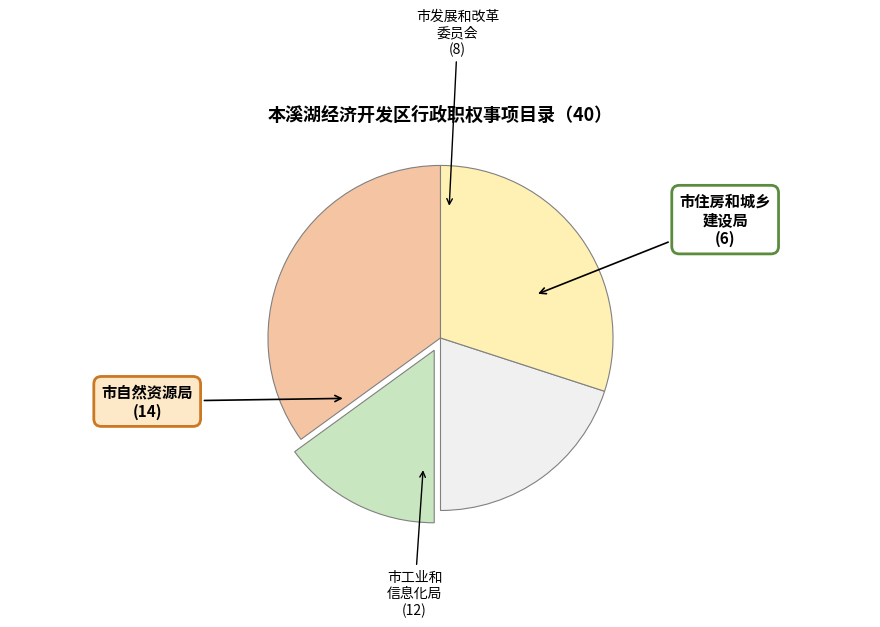

Is there a majority slice in this chart?

No